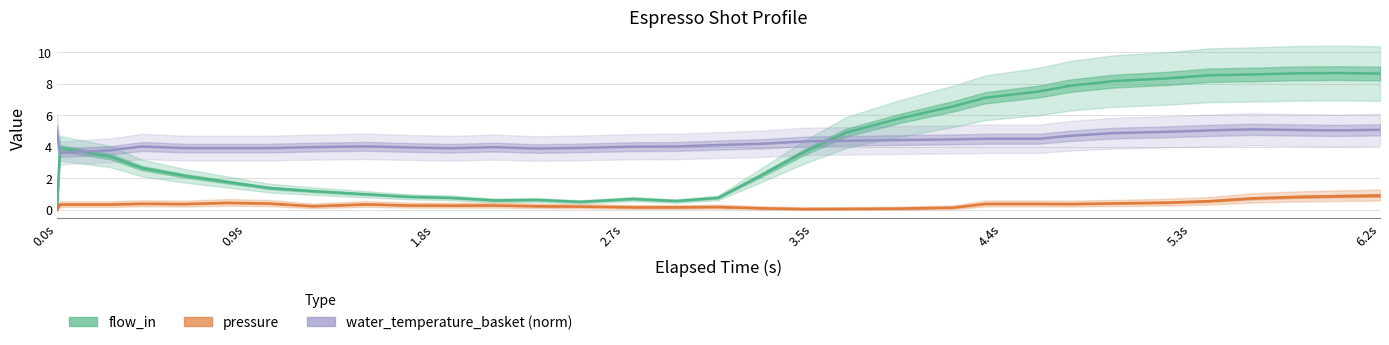

Which series has the largest total across all categories?

water_temperature_basket (norm)